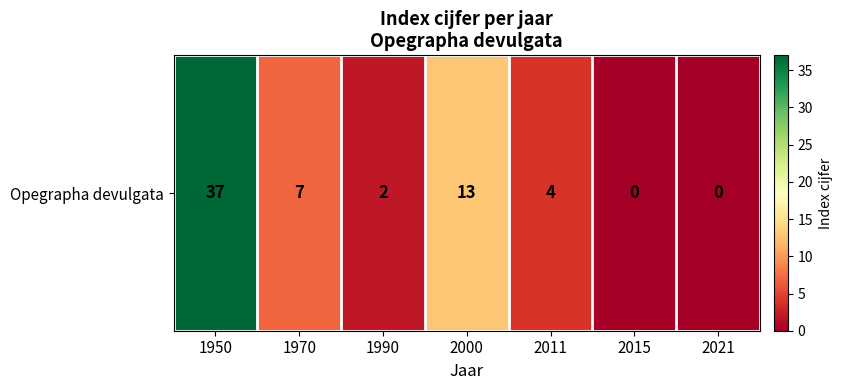

Count the number of categories in the chart.

7